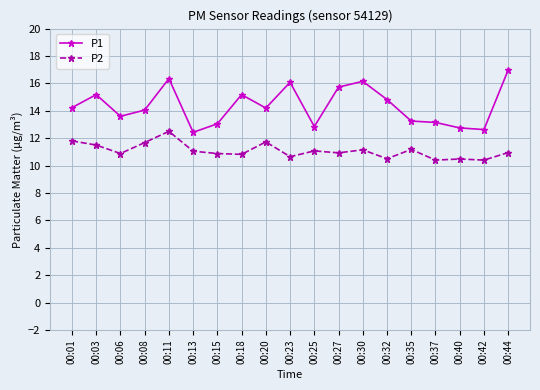

At which category is the sum across all series the highest?

00:11